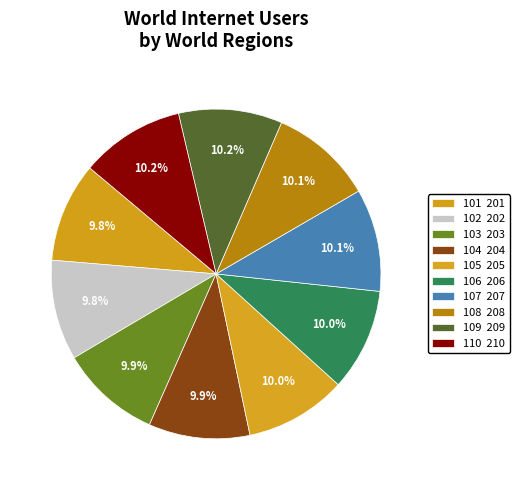

What is the total percentage of 101 and 105?

19.8%